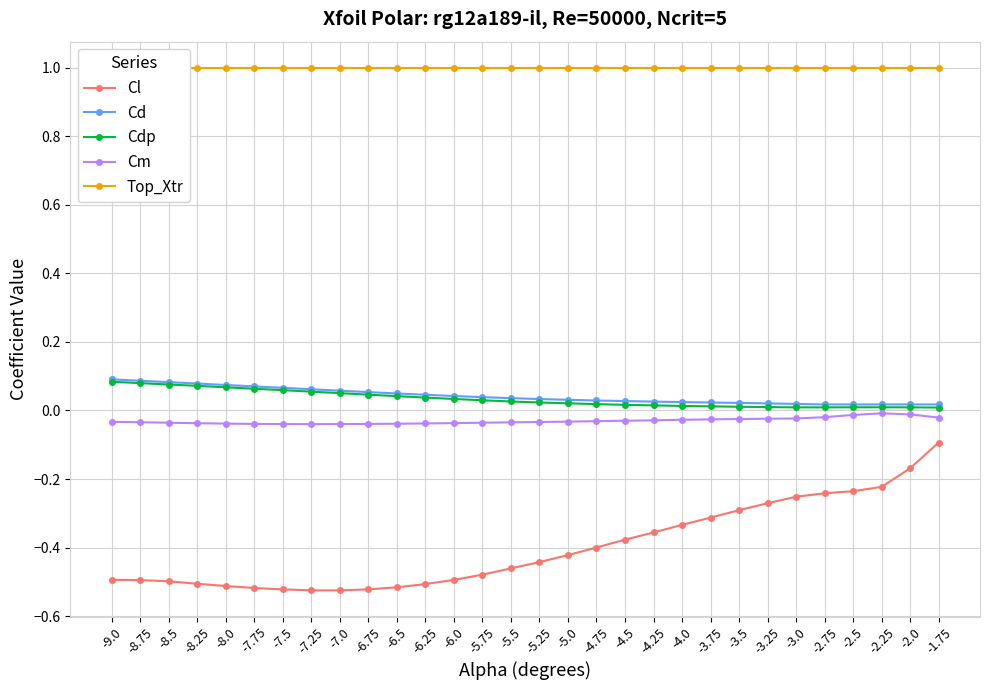

Reading right to left, transcribe all the data shown in this chart.

Cl: -1.75=-0.1	-2.0=-0.2	-2.25=-0.2	-2.5=-0.2	-2.75=-0.2	-3.0=-0.3	-3.25=-0.3	-3.5=-0.3	-3.75=-0.3	-4.0=-0.3	-4.25=-0.4	-4.5=-0.4	-4.75=-0.4	-5.0=-0.4	-5.25=-0.4	-5.5=-0.5	-5.75=-0.5	-6.0=-0.5	-6.25=-0.5	-6.5=-0.5	-6.75=-0.5	-7.0=-0.5	-7.25=-0.5	-7.5=-0.5	-7.75=-0.5	-8.0=-0.5	-8.25=-0.5	-8.5=-0.5	-8.75=-0.5	-9.0=-0.5
Cd: -1.75=0.0	-2.0=0.0	-2.25=0.0	-2.5=0.0	-2.75=0.0	-3.0=0.0	-3.25=0.0	-3.5=0.0	-3.75=0.0	-4.0=0.0	-4.25=0.0	-4.5=0.0	-4.75=0.0	-5.0=0.0	-5.25=0.0	-5.5=0.0	-5.75=0.0	-6.0=0.0	-6.25=0.0	-6.5=0.0	-6.75=0.1	-7.0=0.1	-7.25=0.1	-7.5=0.1	-7.75=0.1	-8.0=0.1	-8.25=0.1	-8.5=0.1	-8.75=0.1	-9.0=0.1
Cdp: -1.75=0.0	-2.0=0.0	-2.25=0.0	-2.5=0.0	-2.75=0.0	-3.0=0.0	-3.25=0.0	-3.5=0.0	-3.75=0.0	-4.0=0.0	-4.25=0.0	-4.5=0.0	-4.75=0.0	-5.0=0.0	-5.25=0.0	-5.5=0.0	-5.75=0.0	-6.0=0.0	-6.25=0.0	-6.5=0.0	-6.75=0.0	-7.0=0.1	-7.25=0.1	-7.5=0.1	-7.75=0.1	-8.0=0.1	-8.25=0.1	-8.5=0.1	-8.75=0.1	-9.0=0.1
Cm: -1.75=-0.0	-2.0=-0.0	-2.25=-0.0	-2.5=-0.0	-2.75=-0.0	-3.0=-0.0	-3.25=-0.0	-3.5=-0.0	-3.75=-0.0	-4.0=-0.0	-4.25=-0.0	-4.5=-0.0	-4.75=-0.0	-5.0=-0.0	-5.25=-0.0	-5.5=-0.0	-5.75=-0.0	-6.0=-0.0	-6.25=-0.0	-6.5=-0.0	-6.75=-0.0	-7.0=-0.0	-7.25=-0.0	-7.5=-0.0	-7.75=-0.0	-8.0=-0.0	-8.25=-0.0	-8.5=-0.0	-8.75=-0.0	-9.0=-0.0
Top_Xtr: -1.75=1.0	-2.0=1.0	-2.25=1.0	-2.5=1.0	-2.75=1.0	-3.0=1.0	-3.25=1.0	-3.5=1.0	-3.75=1.0	-4.0=1.0	-4.25=1.0	-4.5=1.0	-4.75=1.0	-5.0=1.0	-5.25=1.0	-5.5=1.0	-5.75=1.0	-6.0=1.0	-6.25=1.0	-6.5=1.0	-6.75=1.0	-7.0=1.0	-7.25=1.0	-7.5=1.0	-7.75=1.0	-8.0=1.0	-8.25=1.0	-8.5=1.0	-8.75=1.0	-9.0=1.0